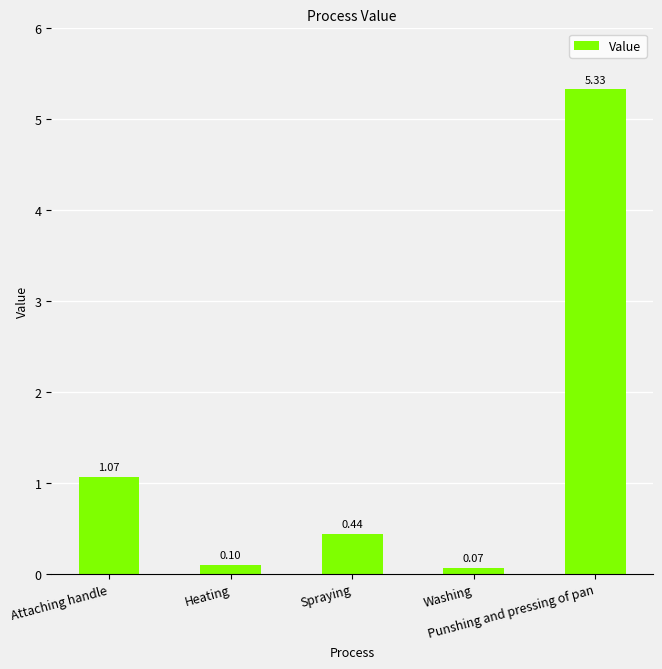

Are the bars grouped side by side (vs. stacked)?

No